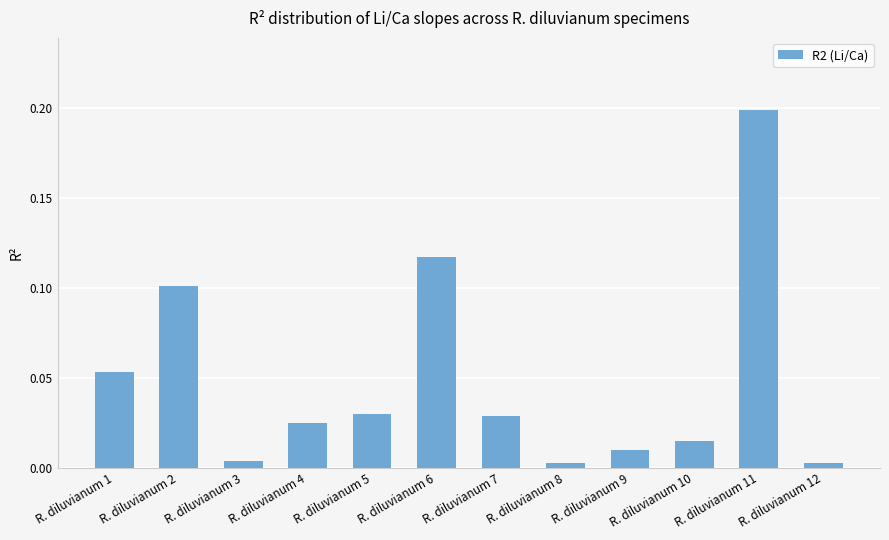

What is the change in value from R. diluvianum 6 to R. diluvianum 9?

-0.1